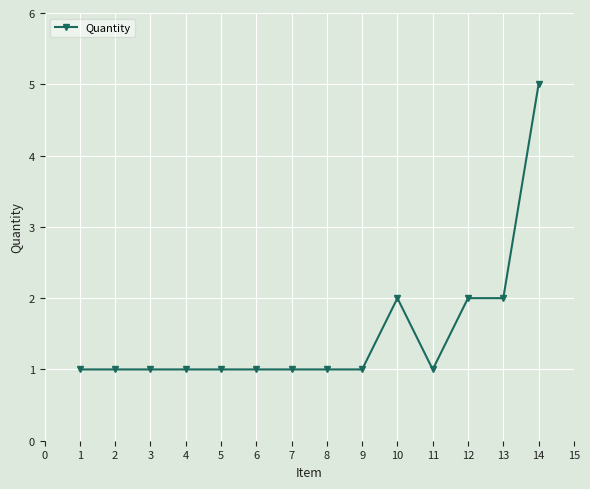

What is the difference between the maximum and minimum values?

4